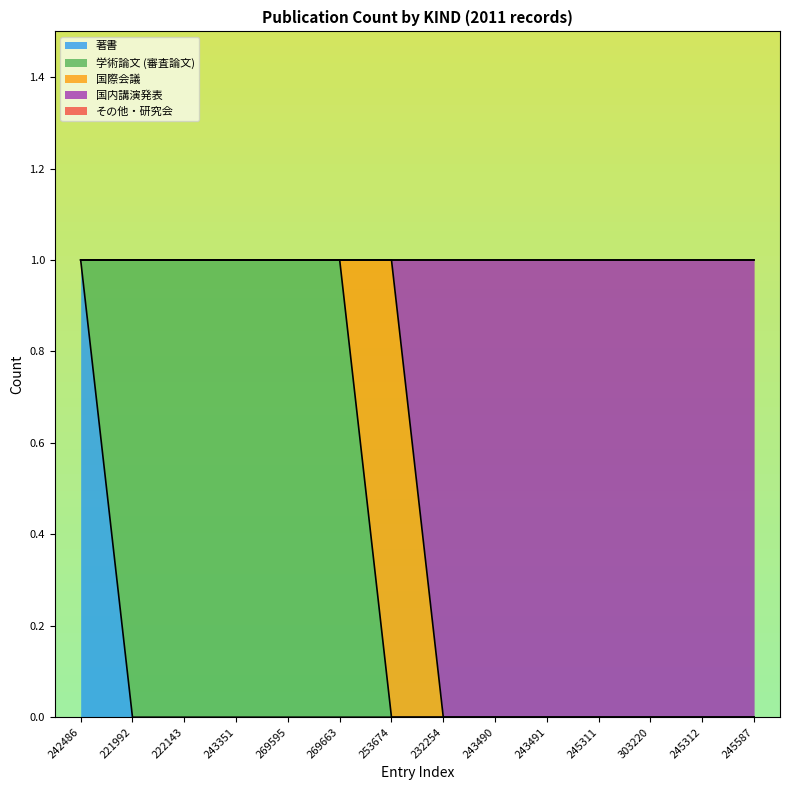

At which category is the sum across all series the highest?

242486